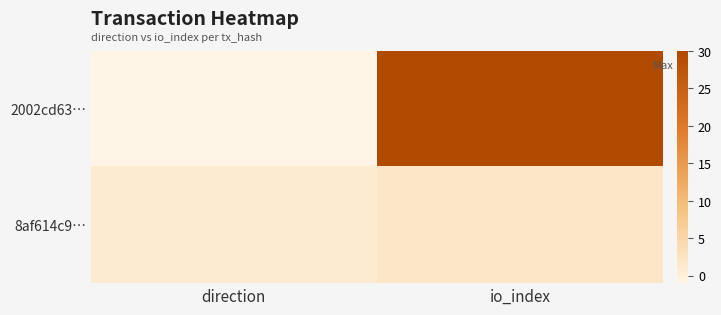

Which series has the largest total across all categories?

2002cd63…